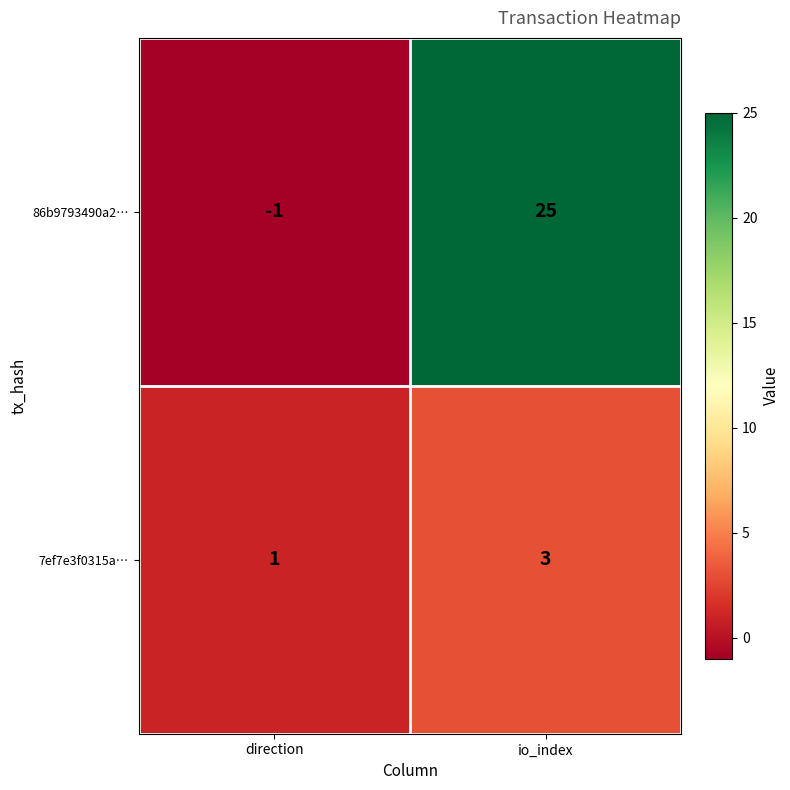

What is the average value of the 86b9793490a2… series?

12